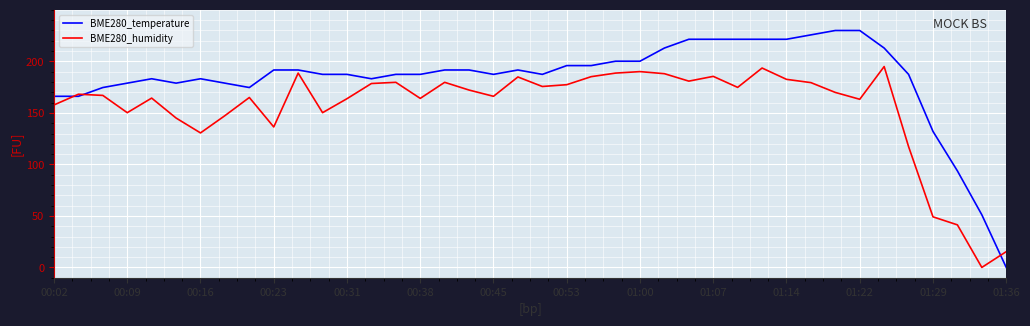

Which series has the widest spread of values?

BME280_temperature